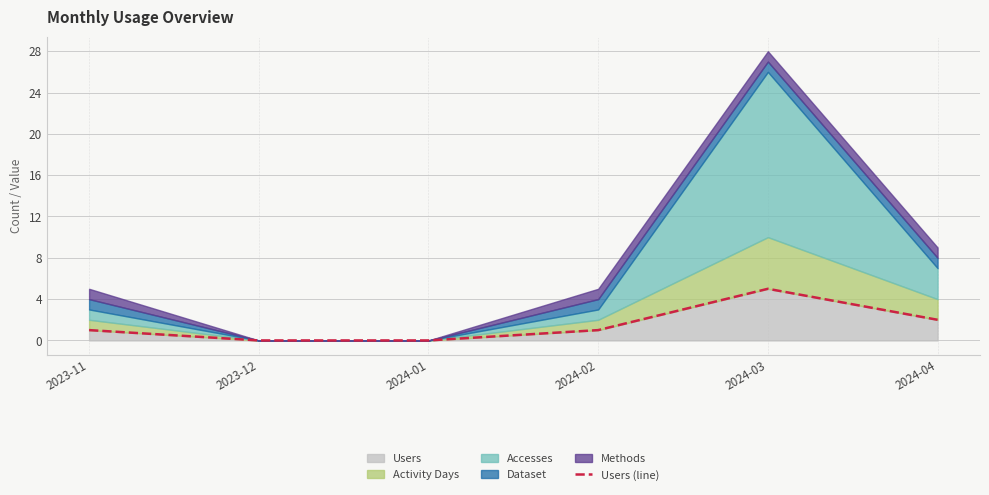

List the labels in order of value, smallest first.

2023-12, 2024-01, 2023-11, 2024-02, 2024-04, 2024-03